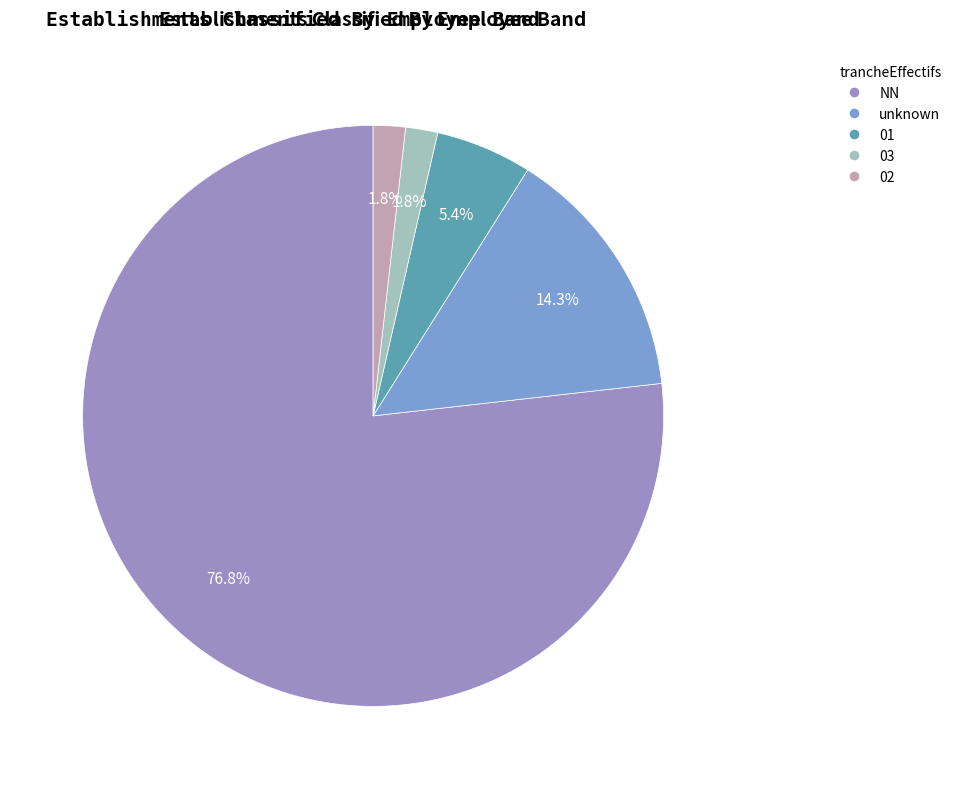

True or false: NN accounts for 77% of the total.

True